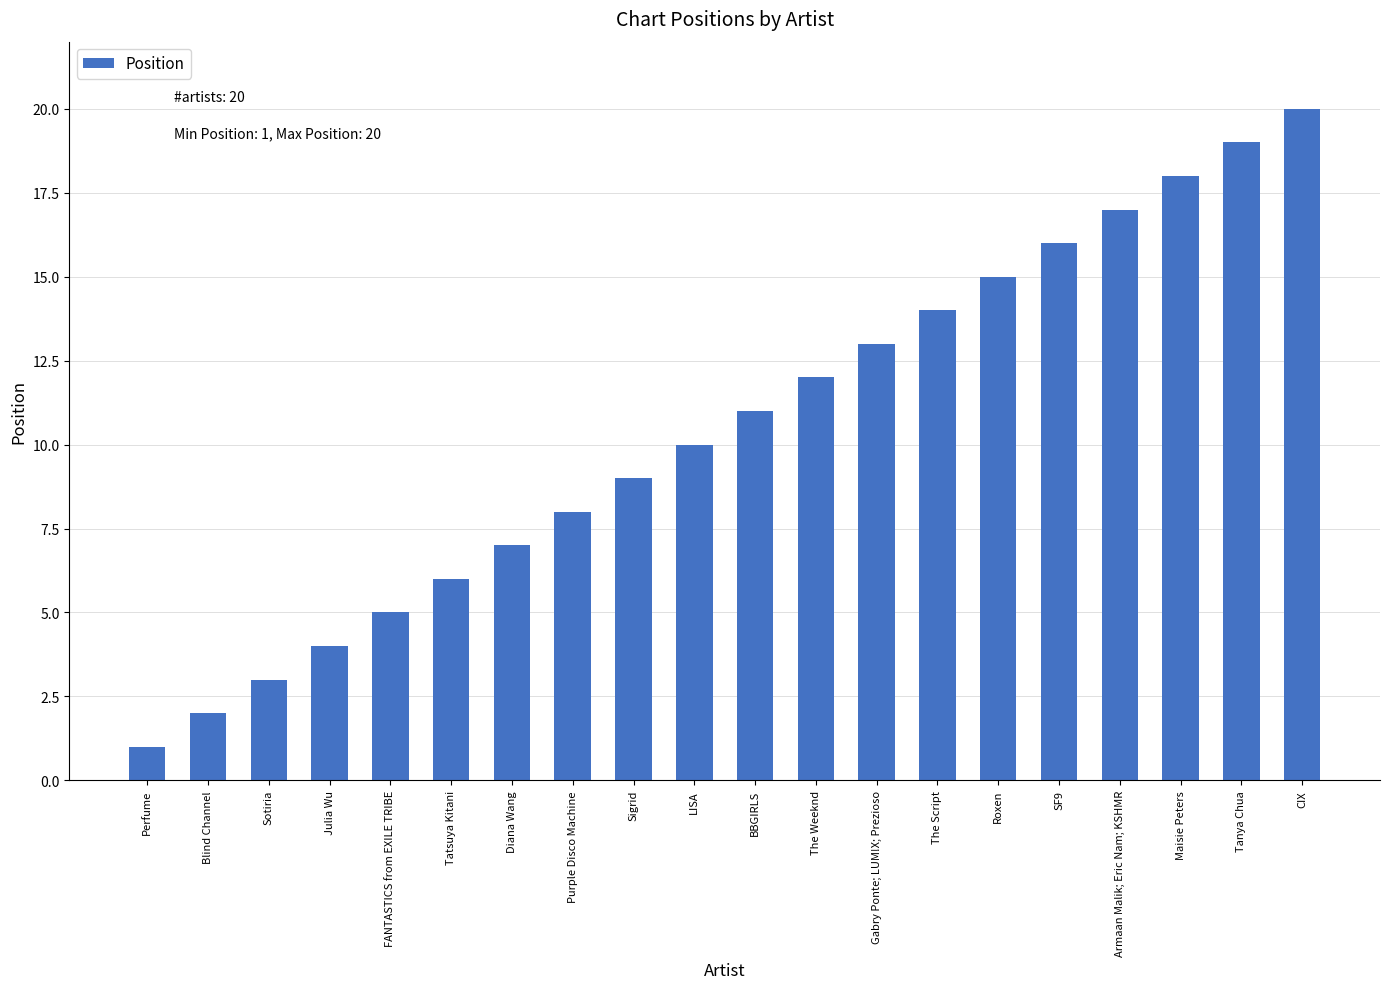

Reading left to right, list all the values displayed in this chart.

1	2	3	4	5	6	7	8	9	10	11	12	13	14	15	16	17	18	19	20